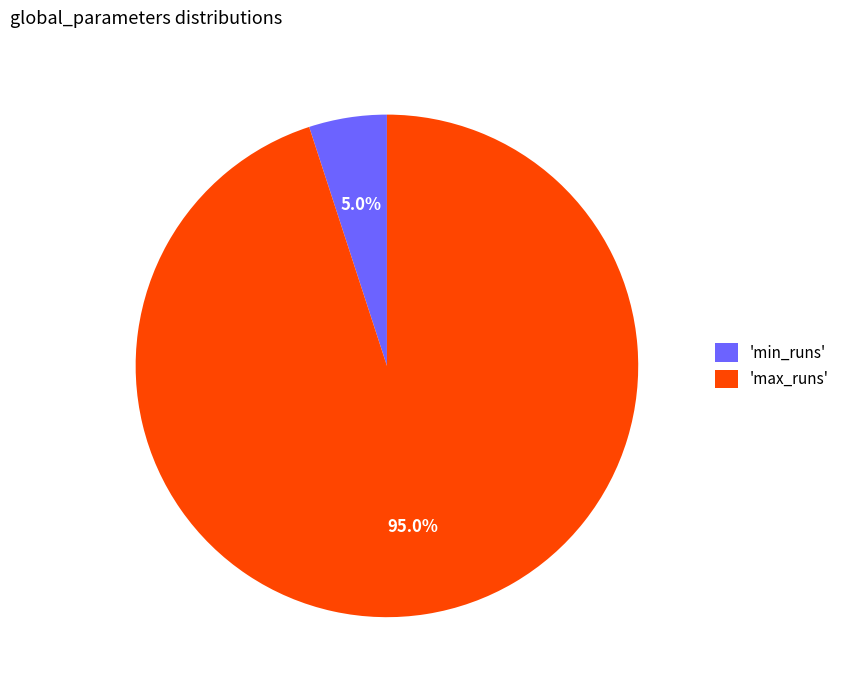

What is the majority slice?

'max_runs'